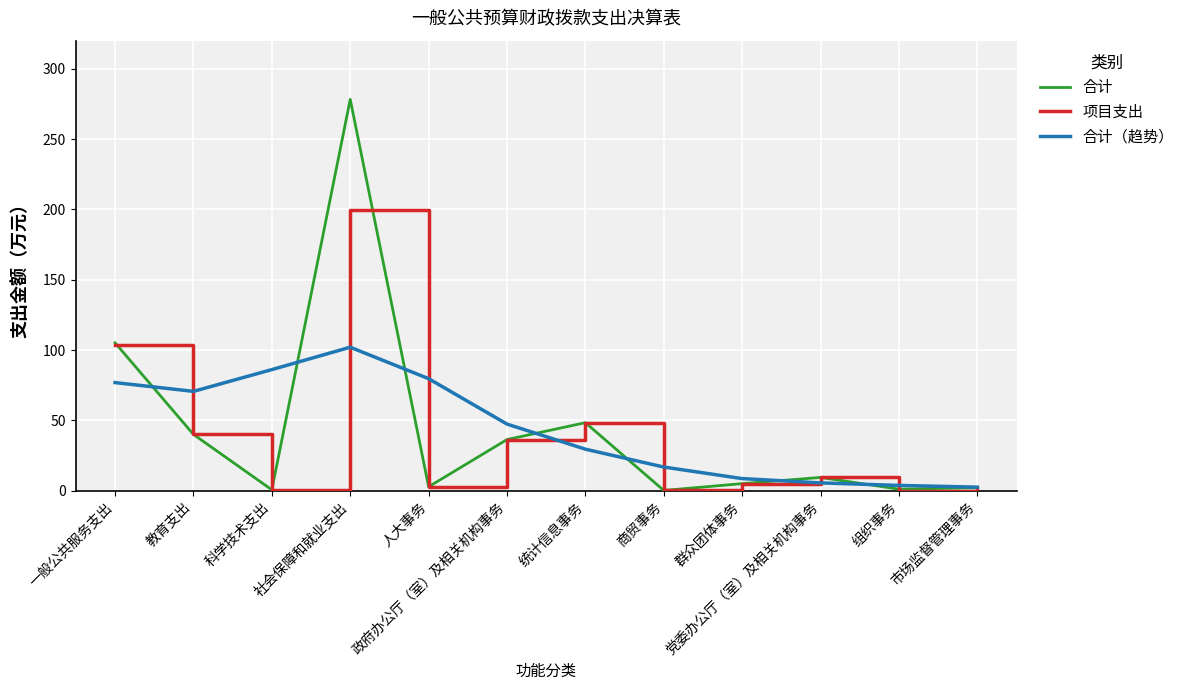

What is the difference between the highest and lowest values at 一般公共服务支出?

28.3